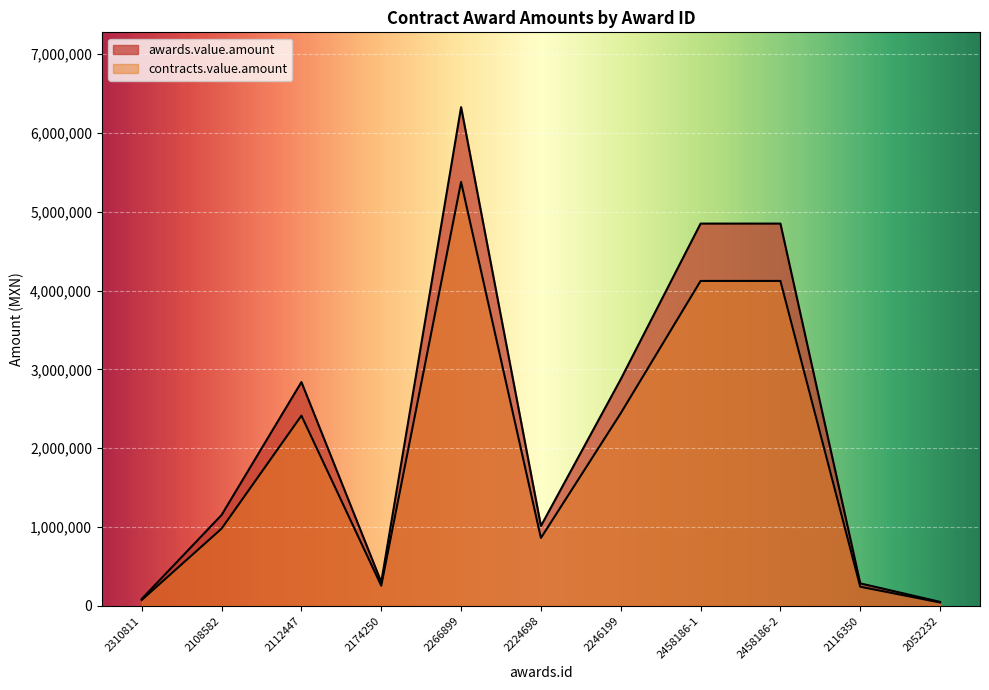

List the series in order of their peak value, lowest first.

contracts.value.amount, awards.value.amount